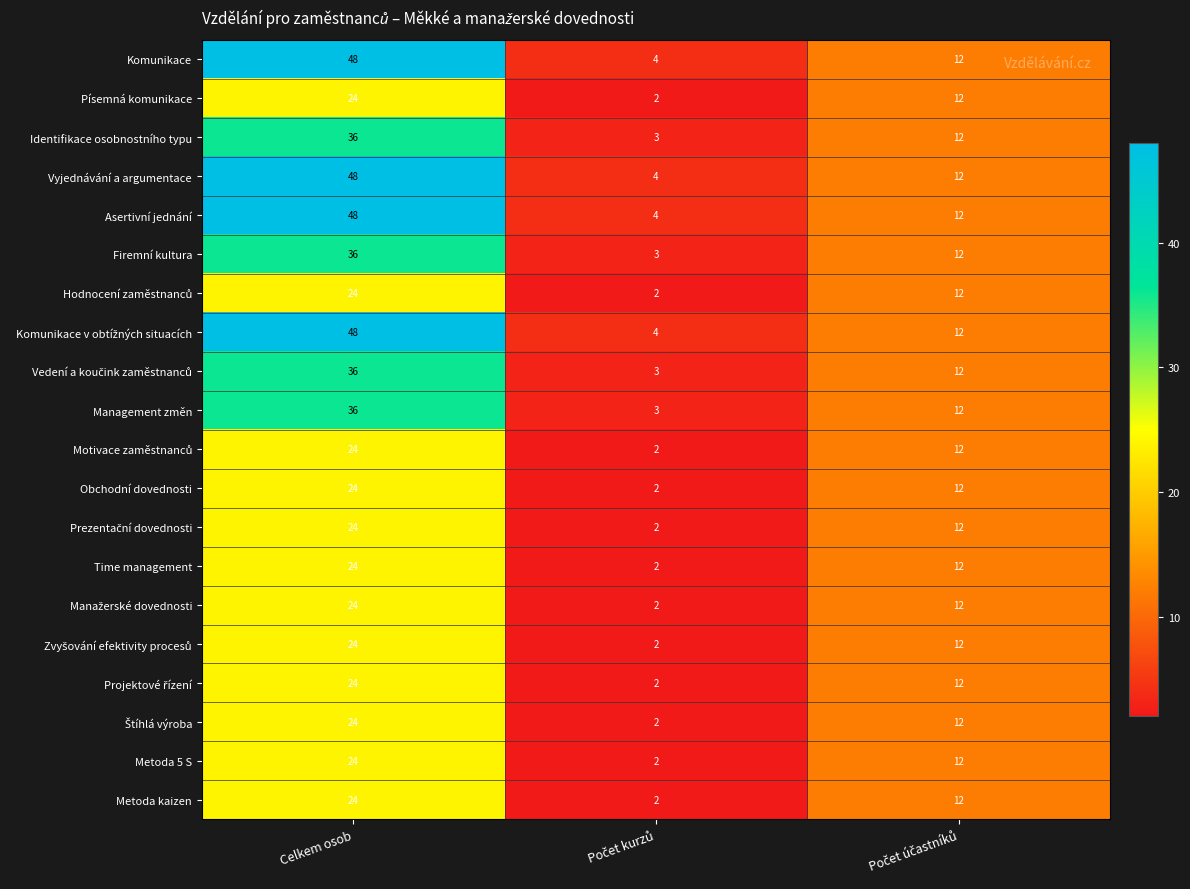

True or false: Písemná komunikace has a value of 36 at Celkem osob.

False